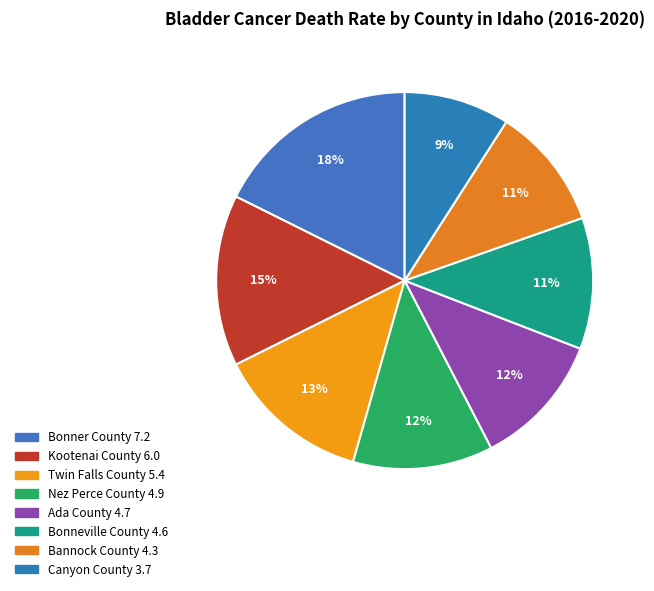

Count the number of slices in the pie.

8